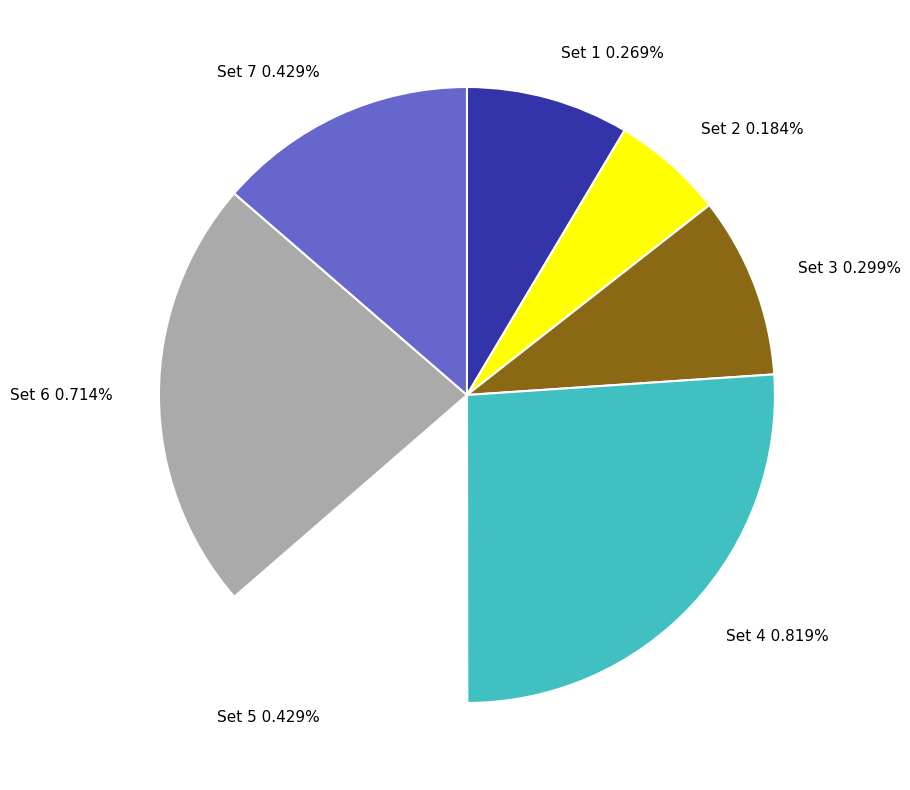

Is it true that Set 5 is 25% of the pie?

False